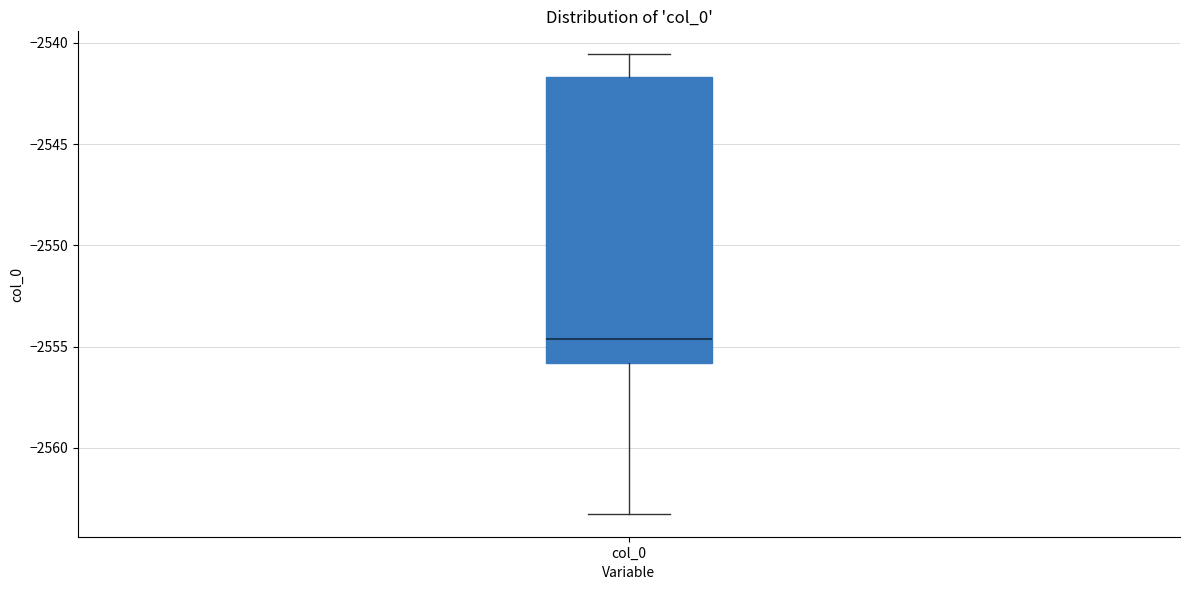

Transcribe this box plot: give where the median line is, the range the box spans, and where the two whiskers end, as read against the y-axis. The values are not printed on the chart, so give them approximately, as read against the axis.

median -2554.5, box -2556.0 to -2541.5, whiskers -2563.5 to -2540.5